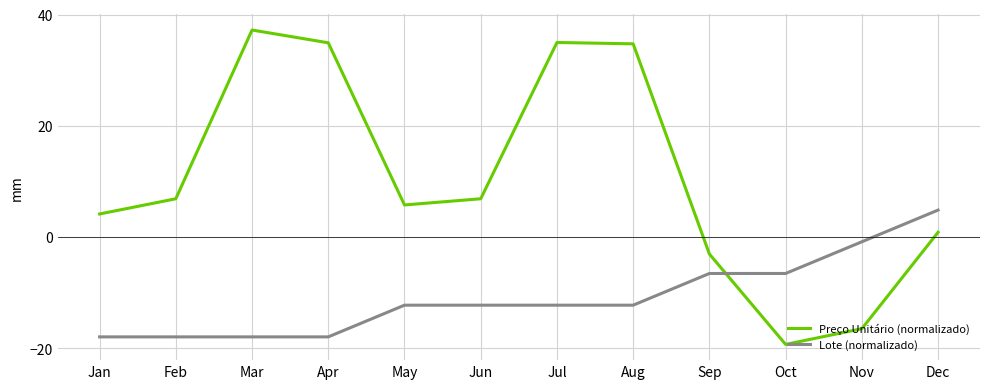

Which series has the widest spread of values?

Preço Unitário (normalizado)